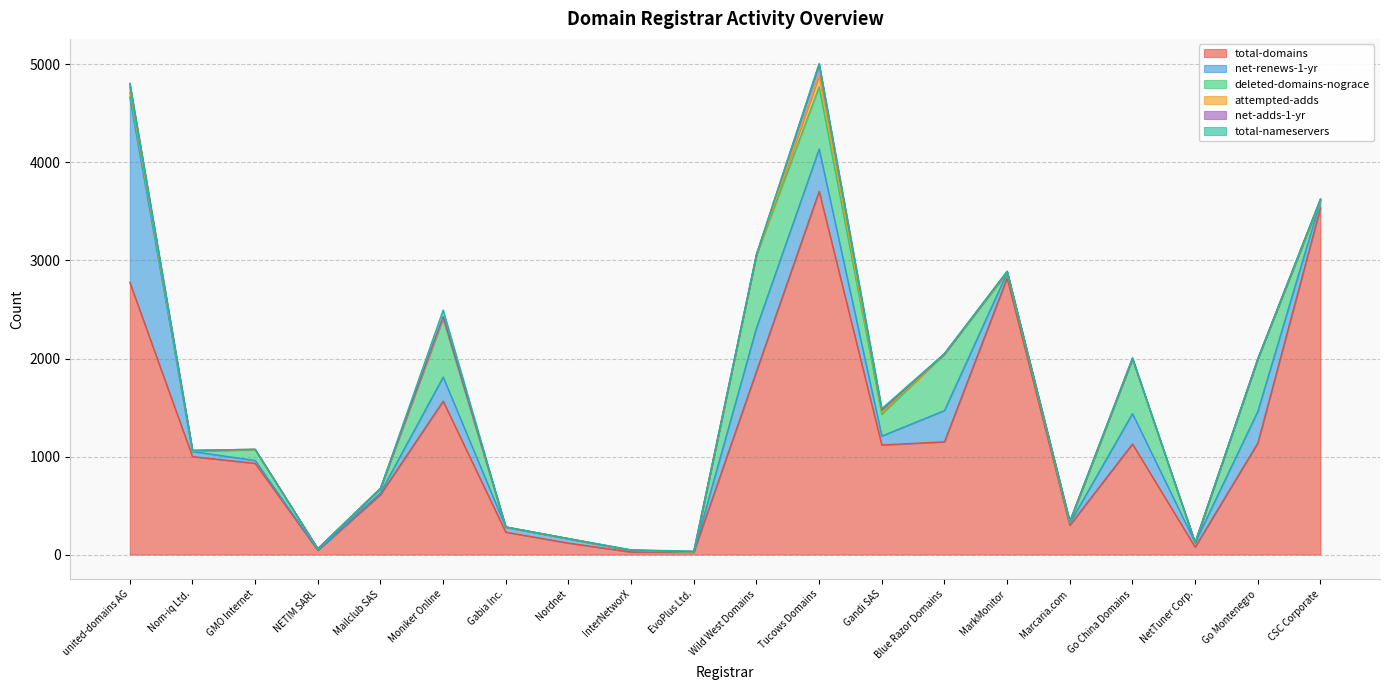

What position from the right is Mailclub SAS?

16